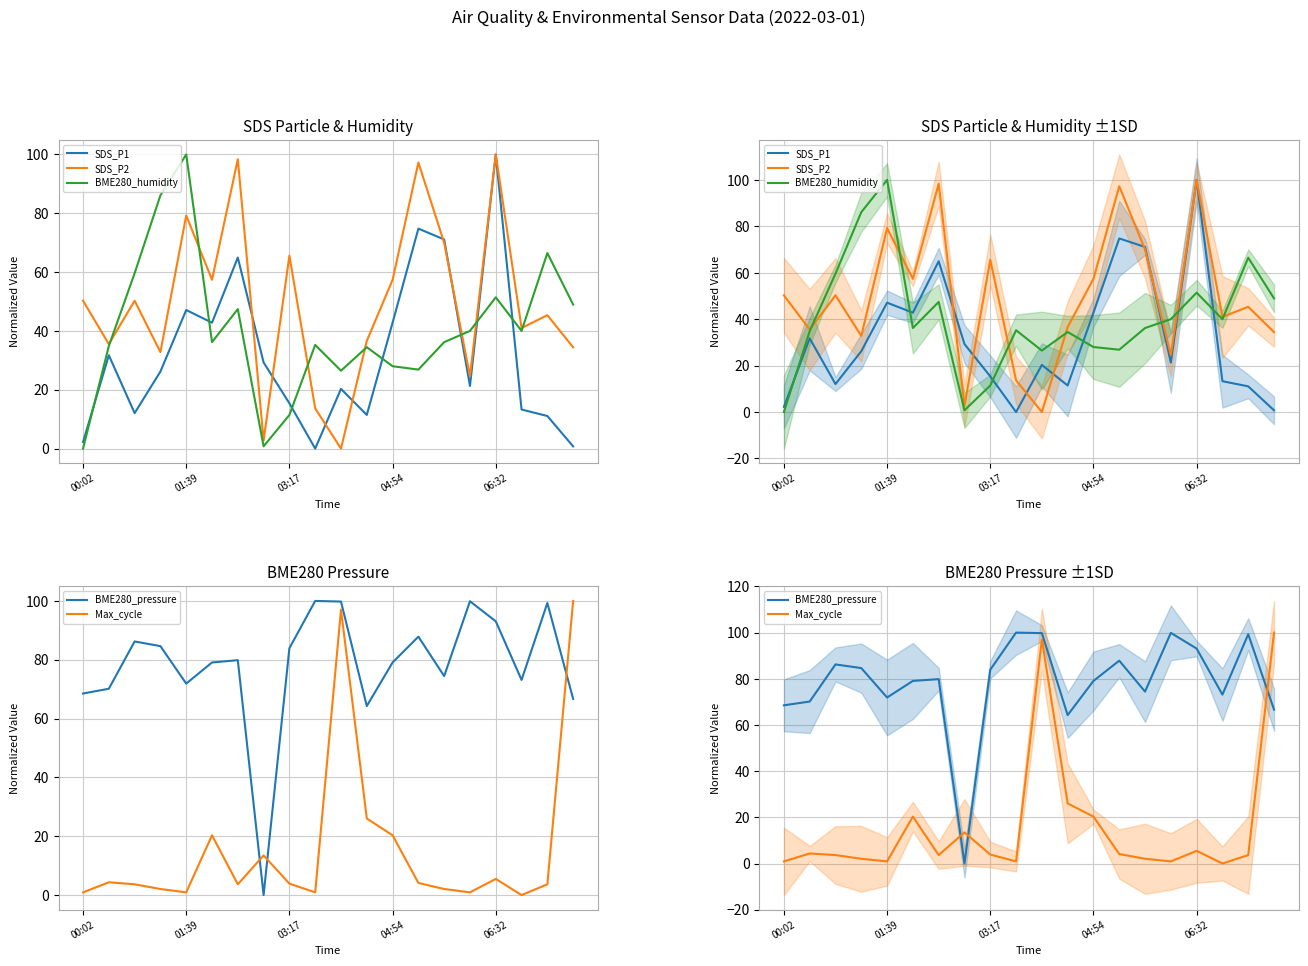

How many interior local valleys does the BME280_humidity series have?

5